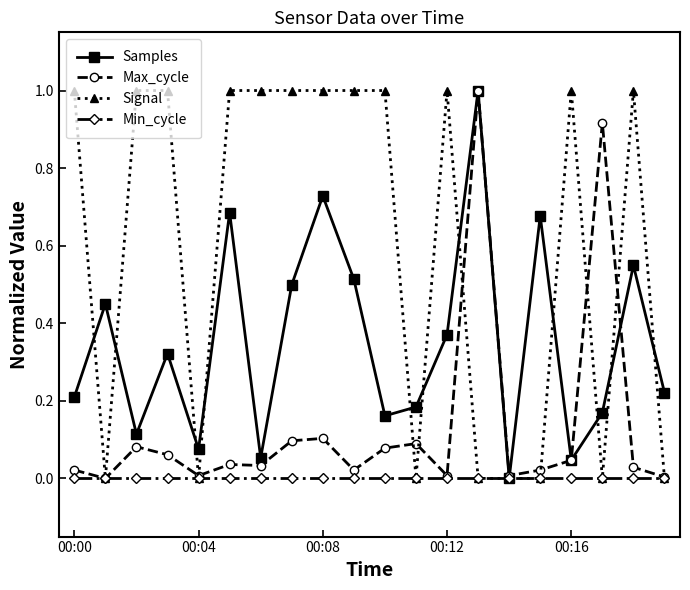

What is the value of the Signal point at the 13th from the left?

1.0